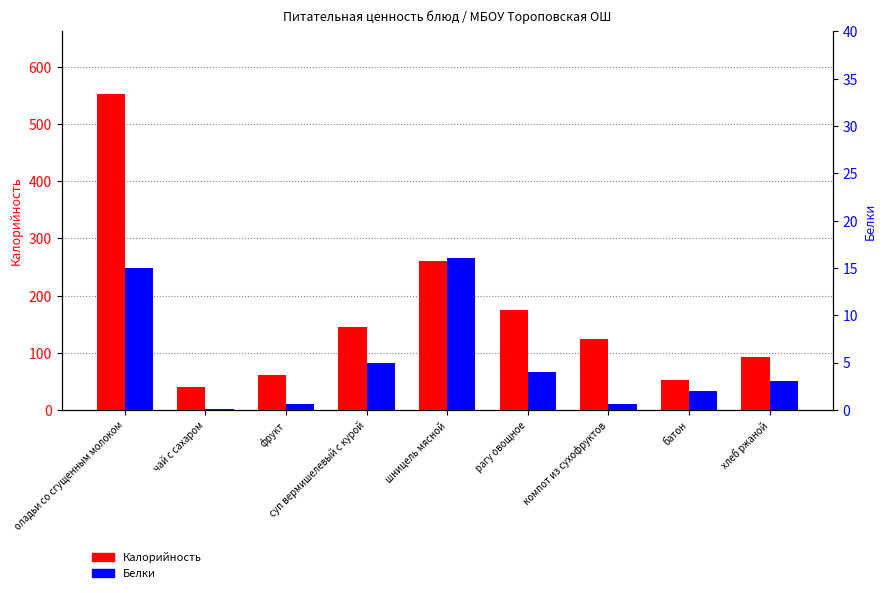

Where does the Белки series first go above 3?

оладьи со сгущенным молоком